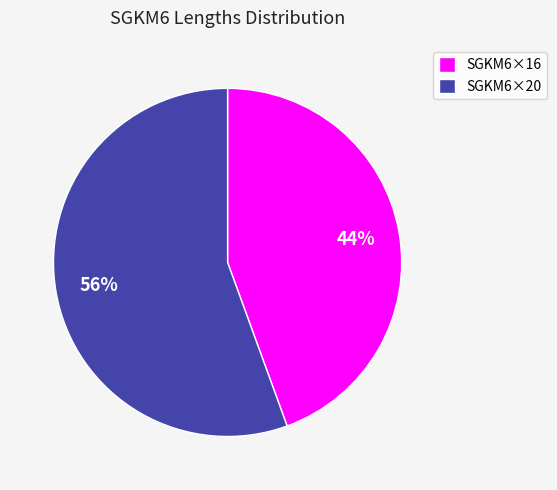

Count the number of slices in the pie.

2